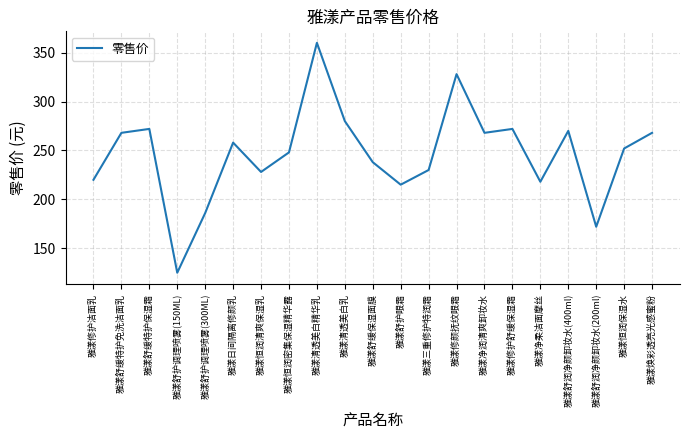

Is it true that the value at 雅漾舒缓特护保湿霜 is 272?

True